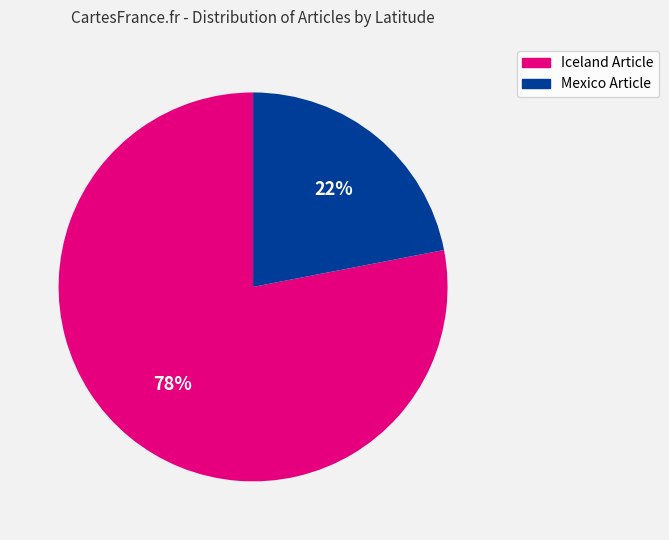

To the nearest percent, what is the difference between the largest and smallest slice percentages?

56%